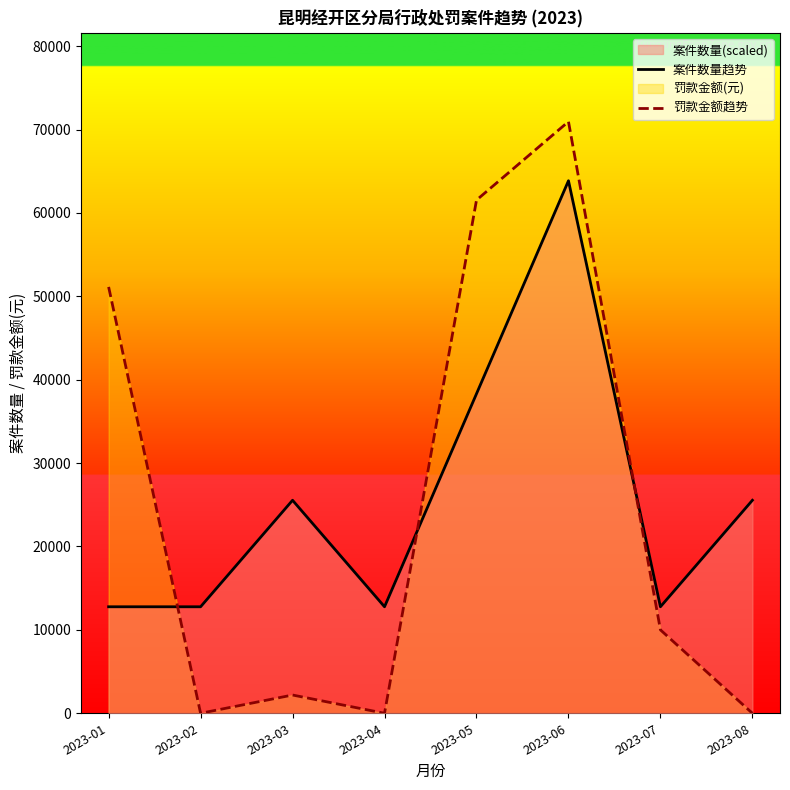

List the series in order of their peak value, highest first.

罚款金额趋势, 案件数量趋势